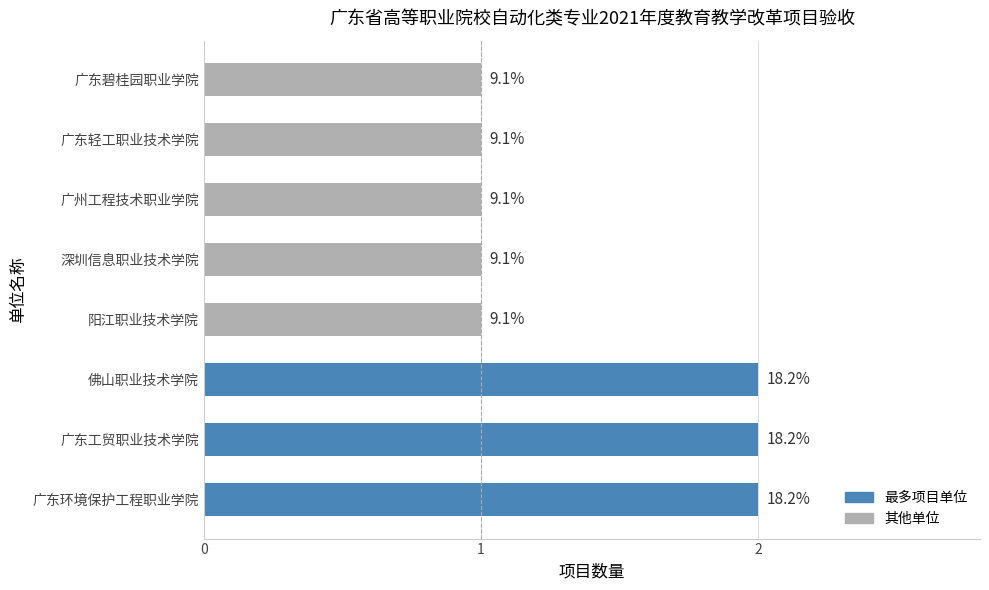

Does the chart contain any negative values?

No